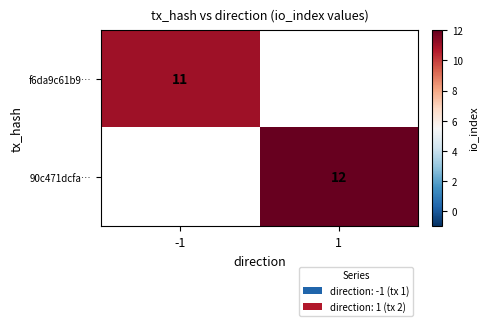

Is it true that 90c471dcfa… equals 12 at 1?

True